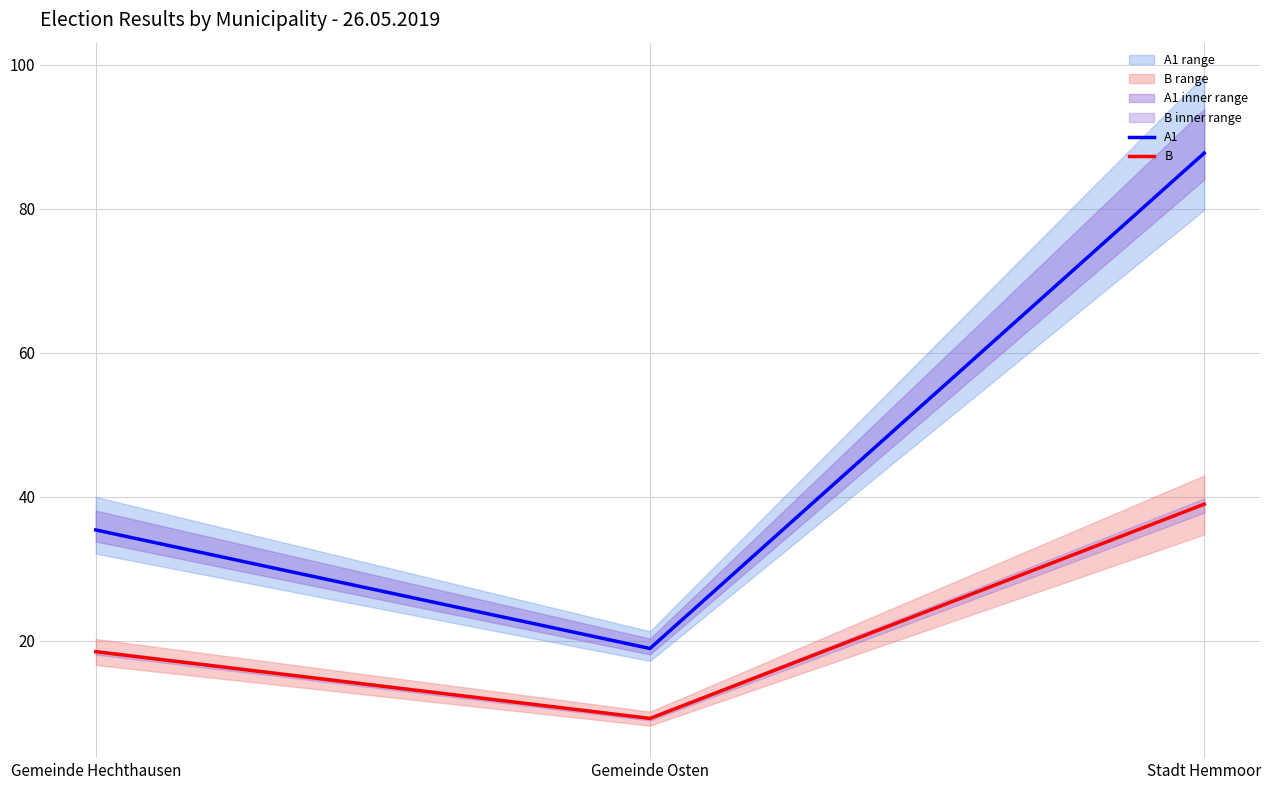

Does the chart display data point markers on the line(s)?

No